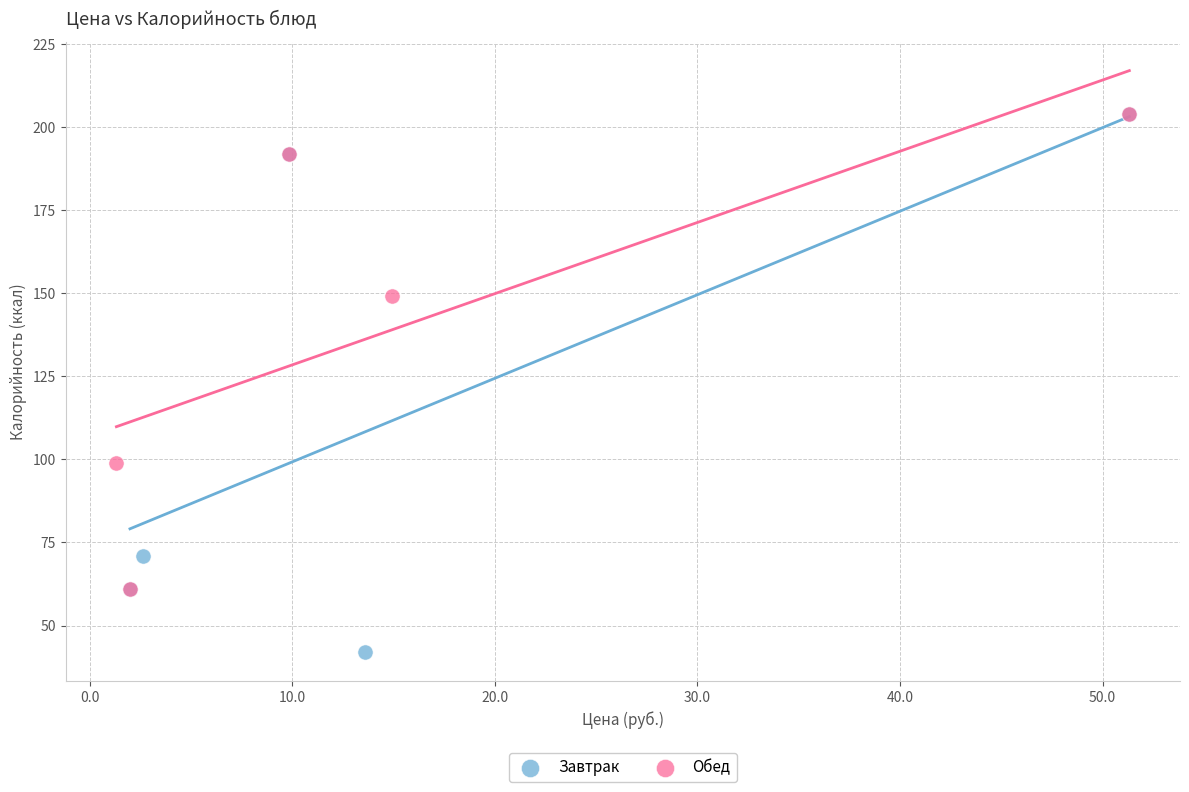

Which series contains the lowest Y value?

Завтрак